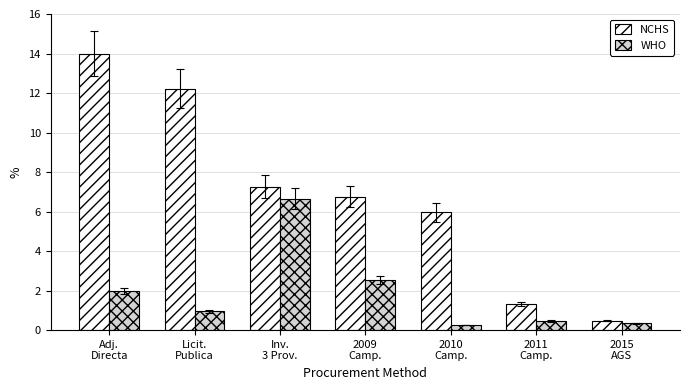

Which label corresponds to the largest value in the chart?

Adj.
Directa